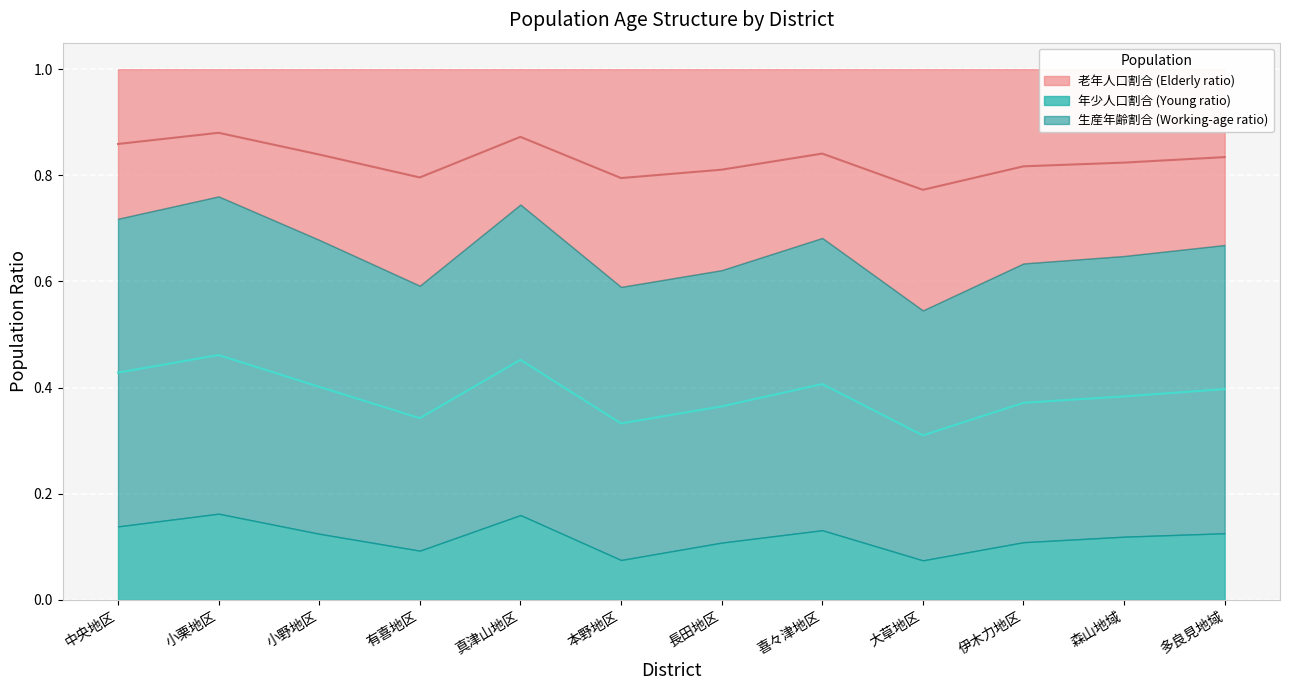

At which category does 生産年齢割合 reach its first local valley?

有喜地区